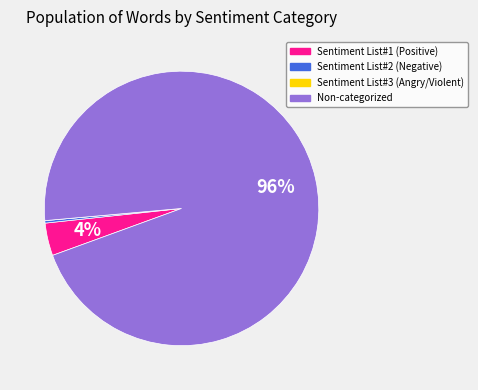

Which has a higher value, Sentiment List#1 (Positive) or Non-categorized?

Non-categorized